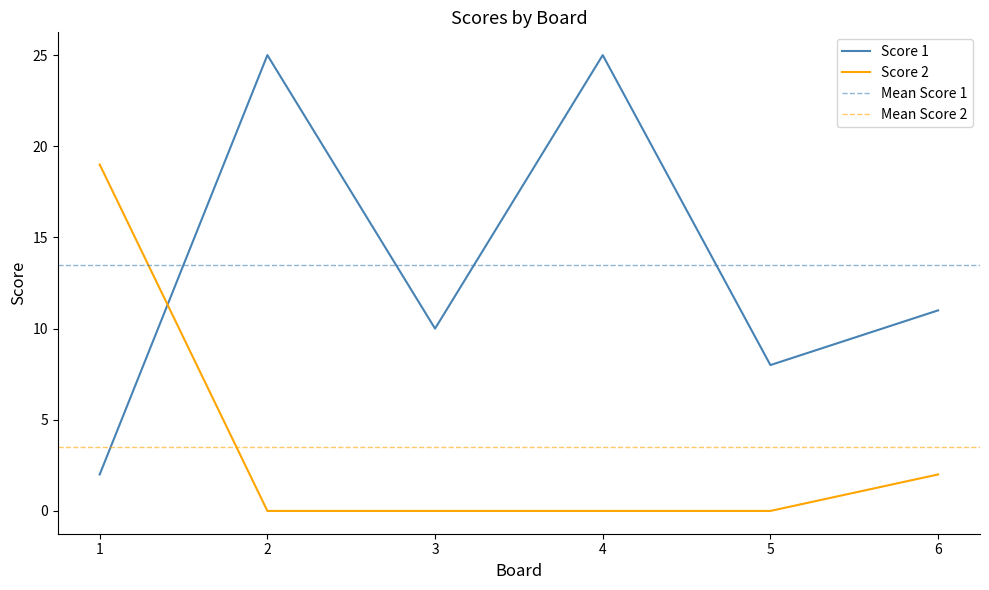

Reading left to right, what are all the values shown in this chart?

Score 1: 2	25	10	25	8	11
Score 2: 19	0	0	0	0	2